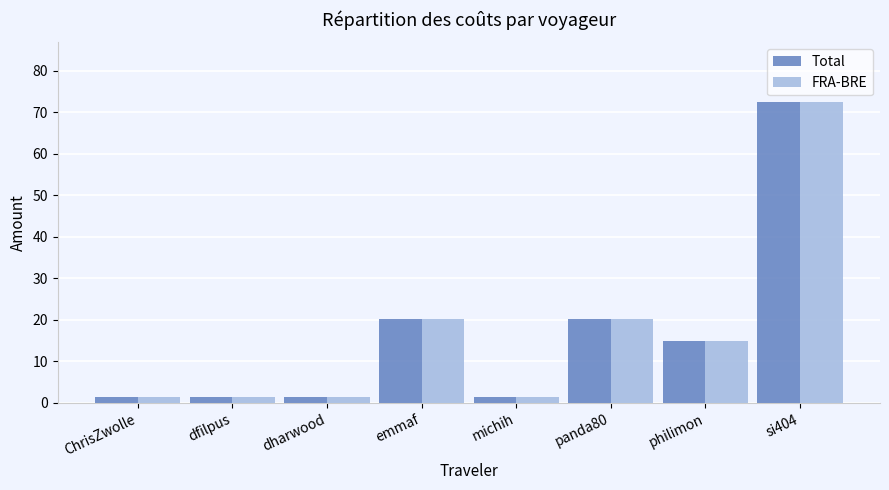

Is the value of FRA-BRE at philimon greater than the value of Total at dfilpus?

Yes